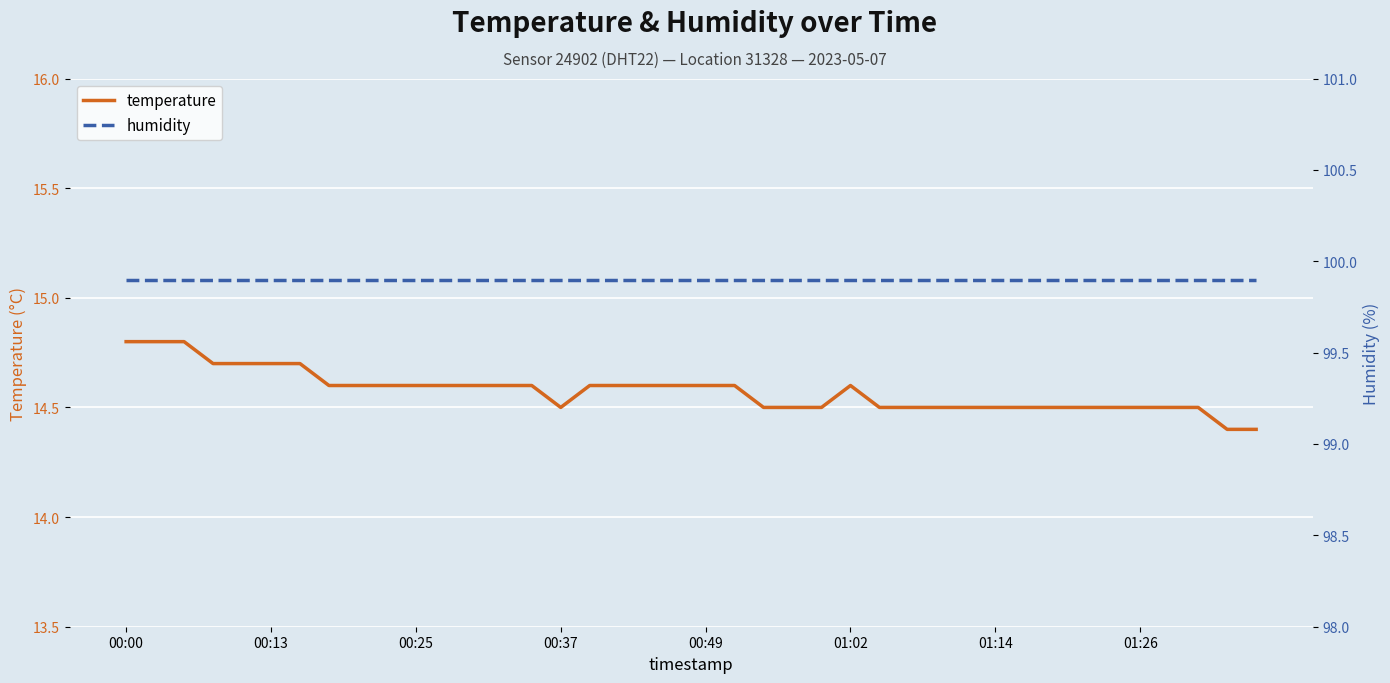

Rank the series by their maximum value, from highest to lowest.

humidity, temperature